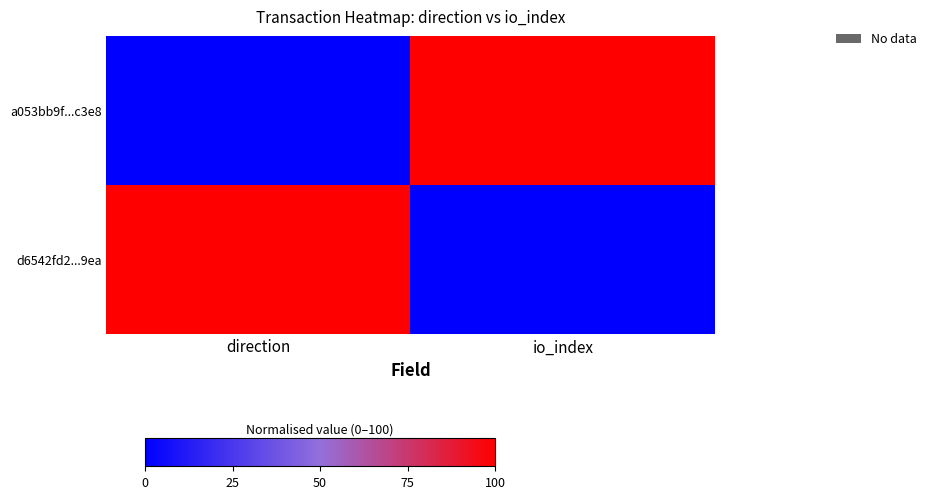

Which series has the largest total across all categories?

a053bb9f...c3e8